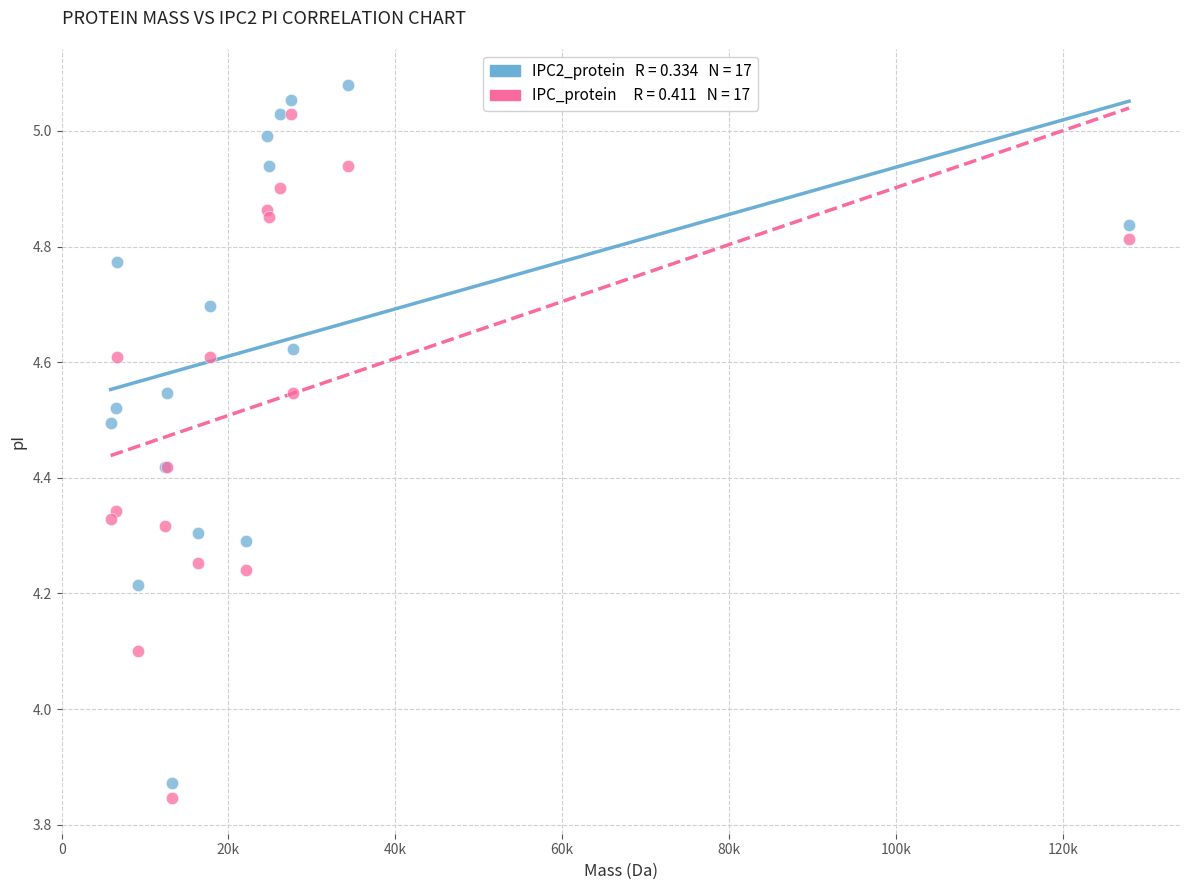

Across all series, what Y value is closest to 4?

4.1